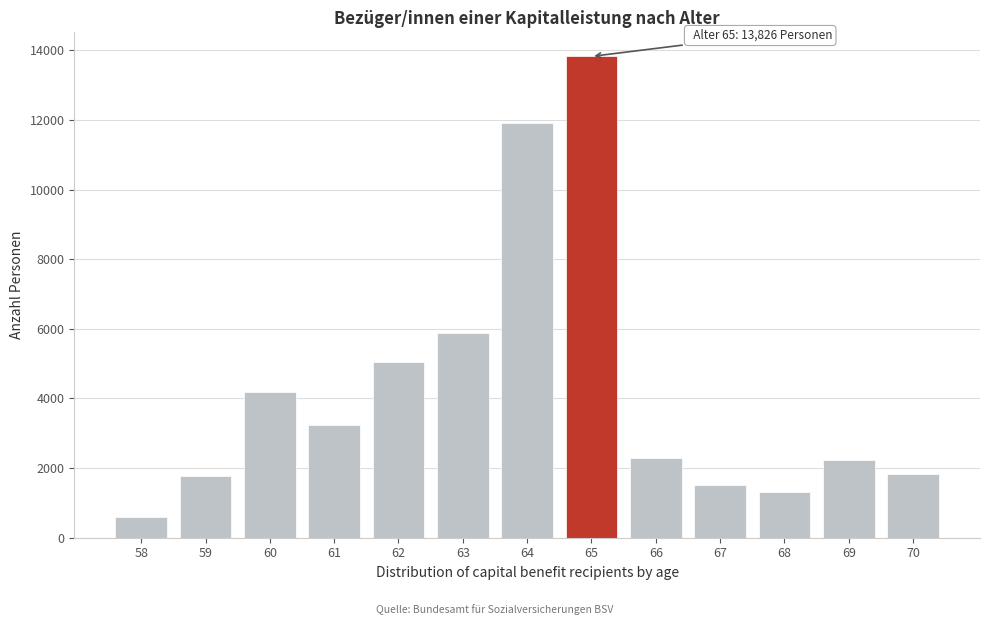

Approximately how many times larger is the value at 67 compared to 66?

0.7